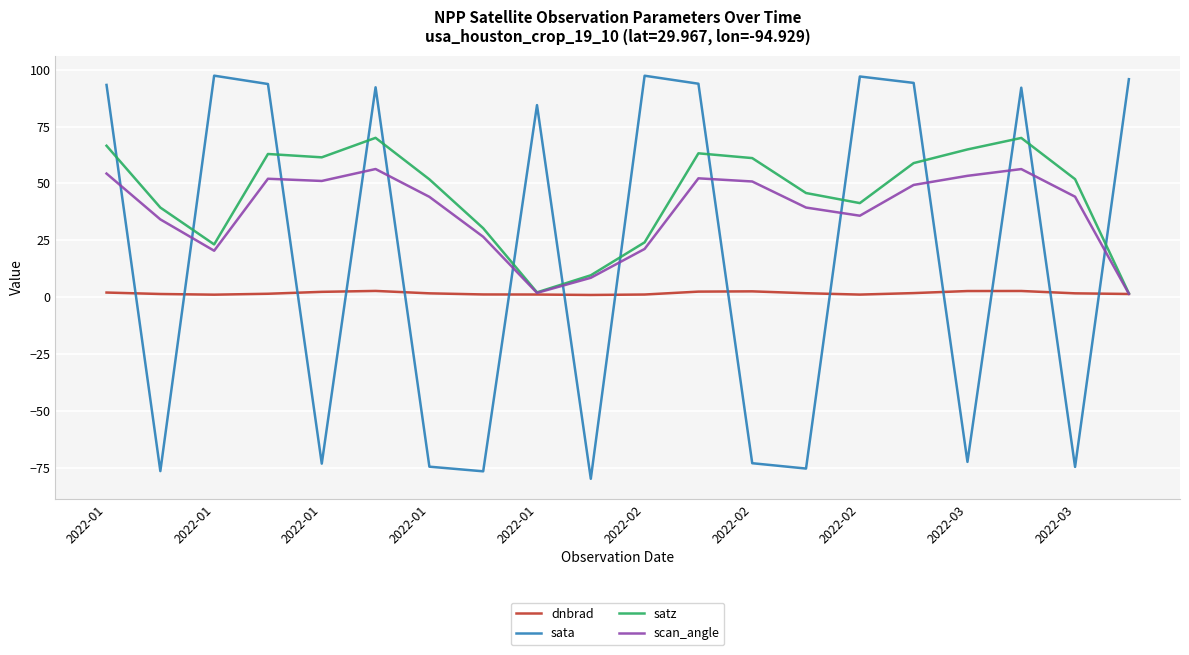

What is the minimum value for dnbrad?

0.9